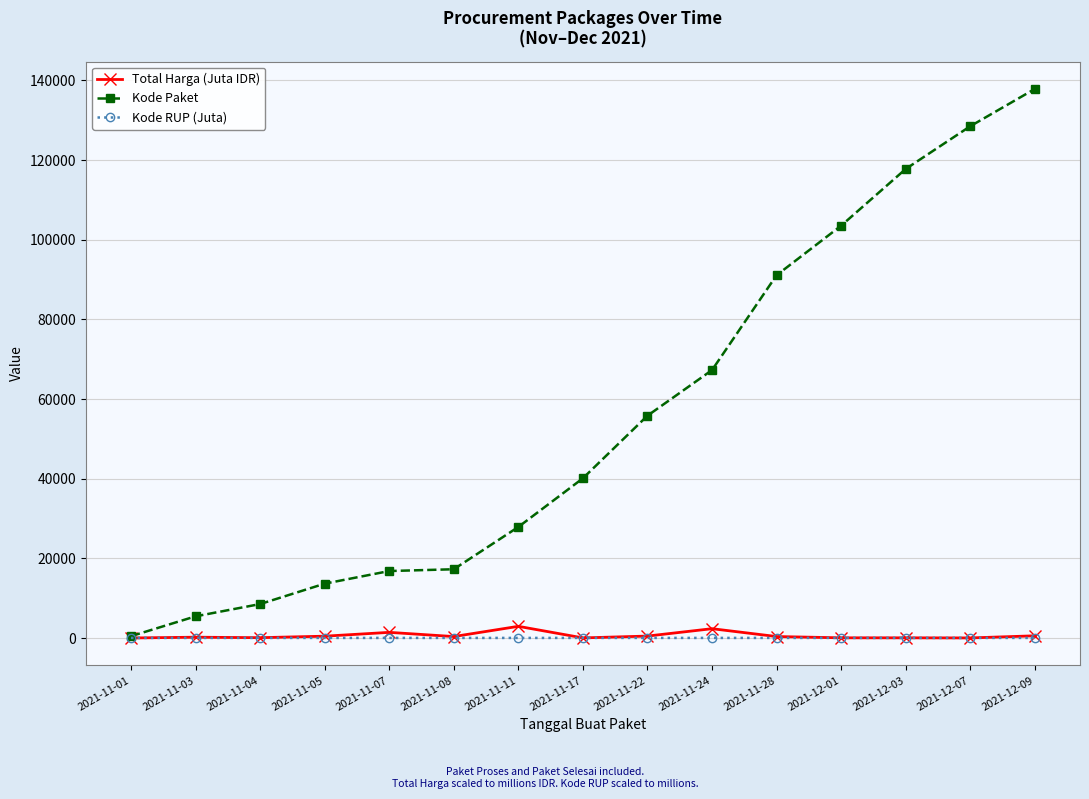

True or false: Total Harga (Juta IDR) has more than 0 points higher than both neighbors.

True